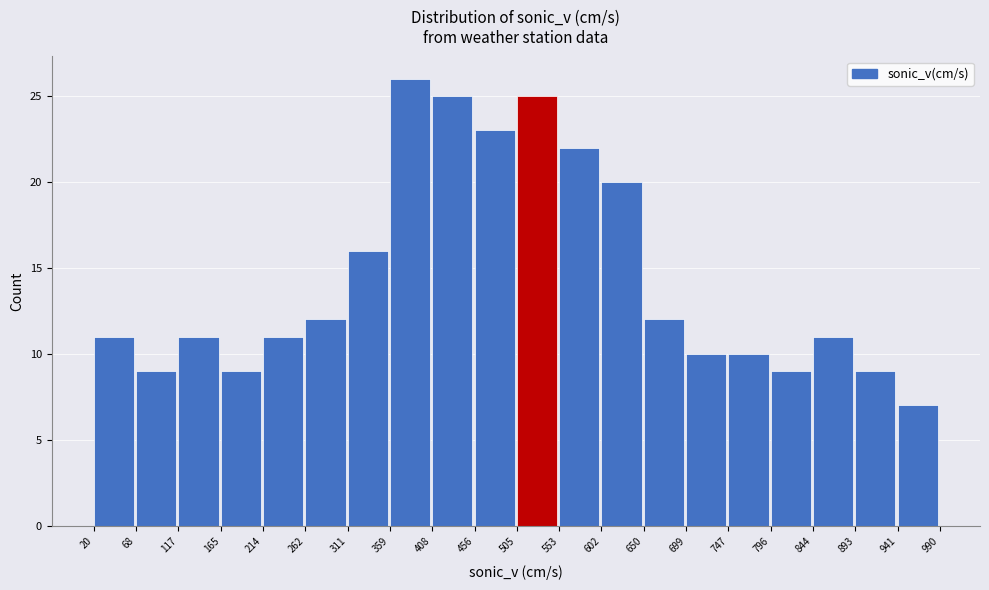

Reading left to right, list every bar in this chart as the range it spans on the x-axis followed by its height. The values are not printed on the chart, so give them approximately, as read against the axis.

20 to 68: 11
68 to 117: 9
117 to 165: 11
165 to 214: 9
214 to 262: 11
262 to 311: 12
311 to 359: 16
359 to 408: 26
408 to 456: 25
456 to 505: 23
505 to 553: 25
553 to 602: 22
602 to 650: 20
650 to 699: 12
699 to 747: 10
747 to 796: 10
796 to 844: 9
844 to 893: 11
893 to 941: 9
941 to 990: 7